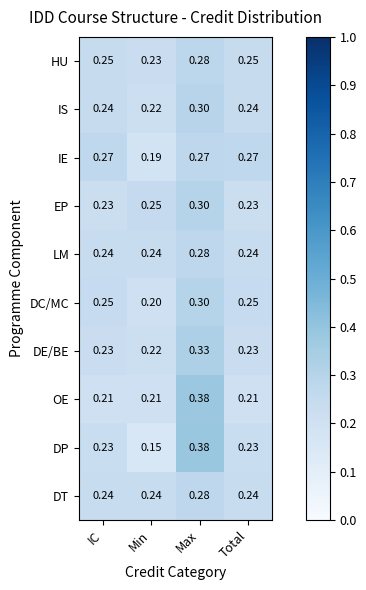

Which series has the widest spread of values?

DP